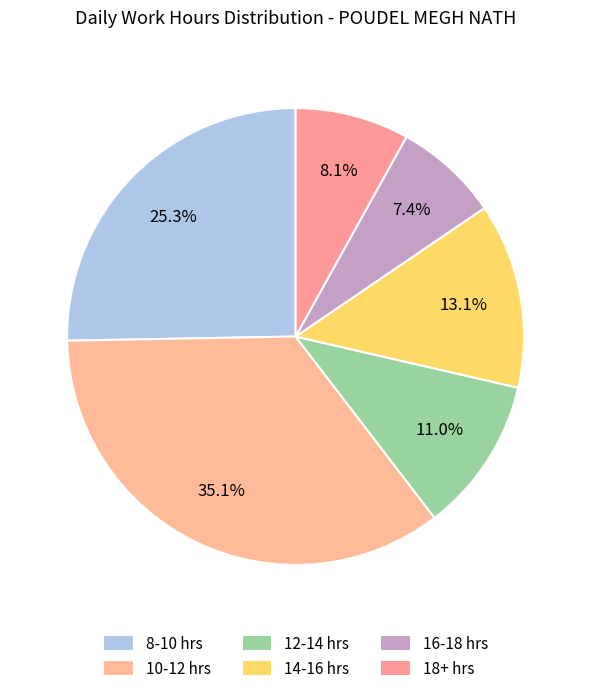

How many slices are in this pie chart?

6